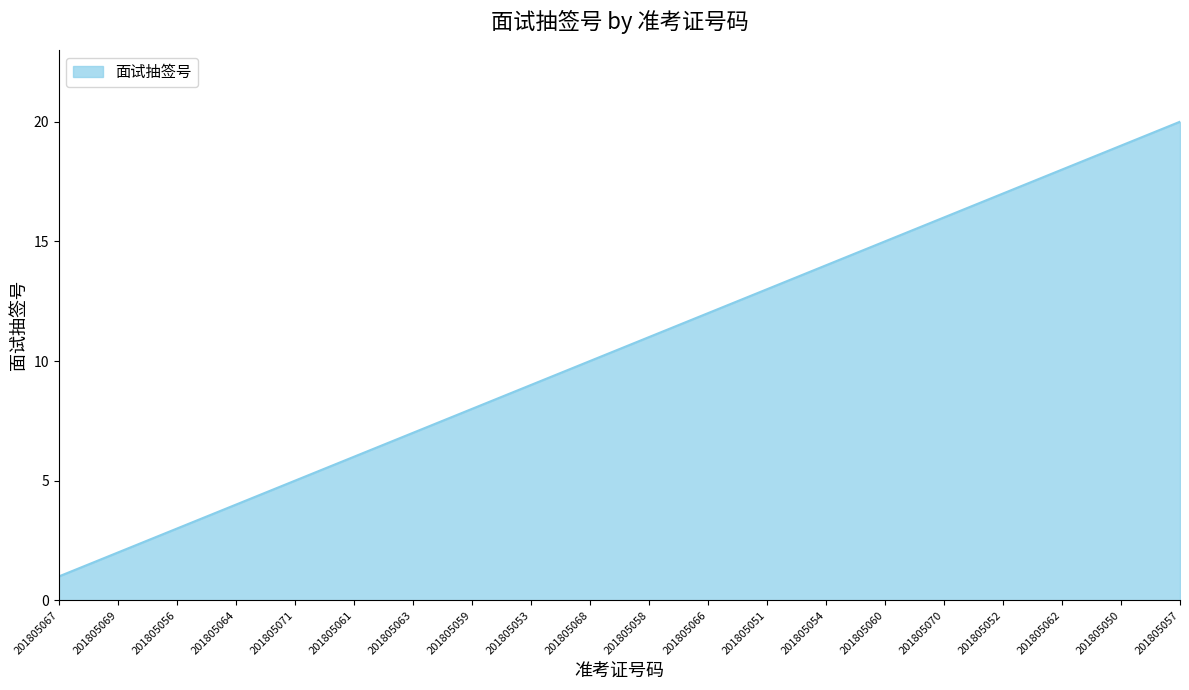

What is the difference between the values at 201805052 and 201805064?

13